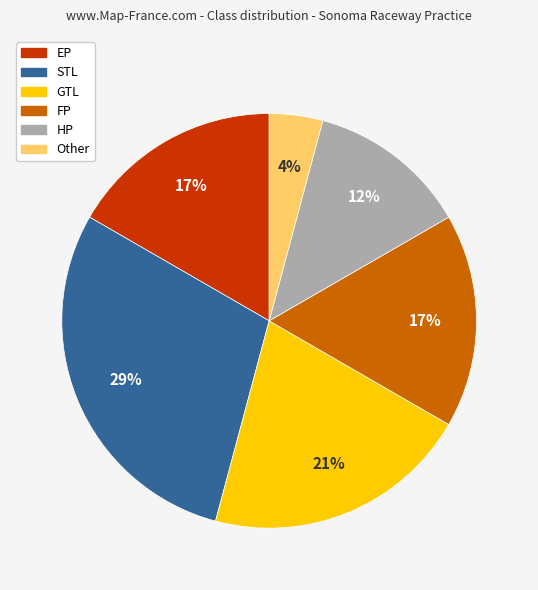

How many segments does this pie chart have?

6